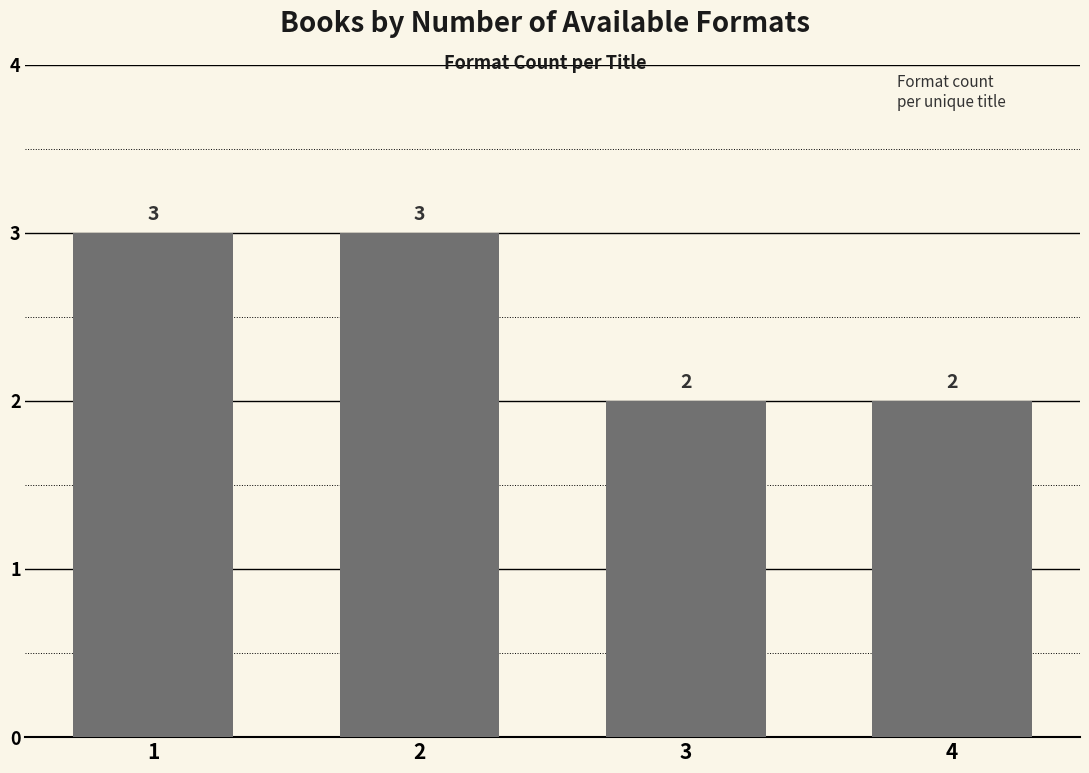

How many data points are less than 3?

2